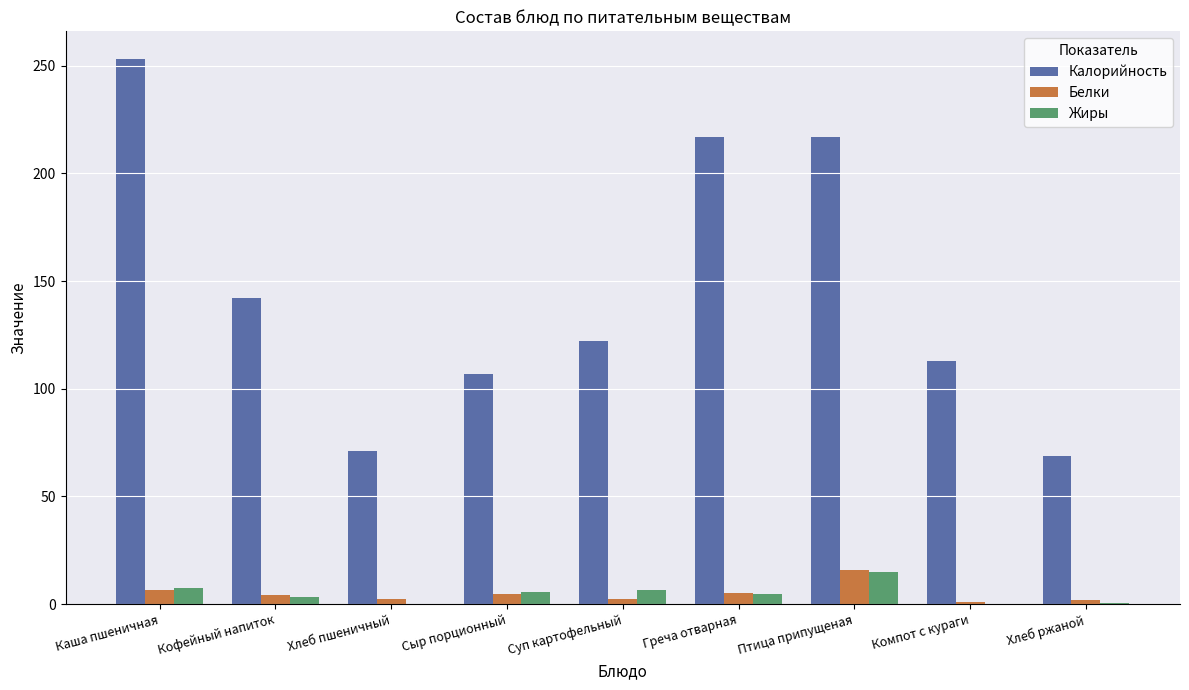

What is the difference between the Жиры values at Каша пшеничная and Хлеб ржаной?

7.0